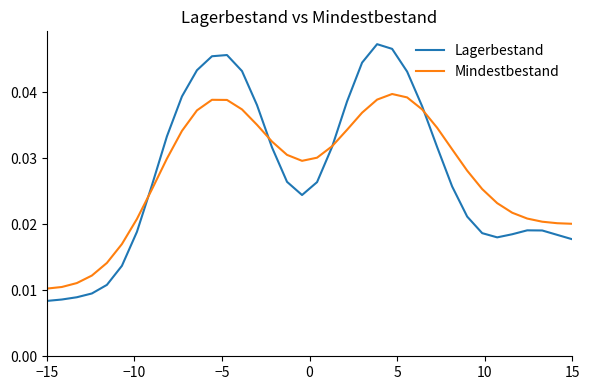

Which series ends up on top after the final intersection of Lagerbestand and Mindestbestand?

Mindestbestand